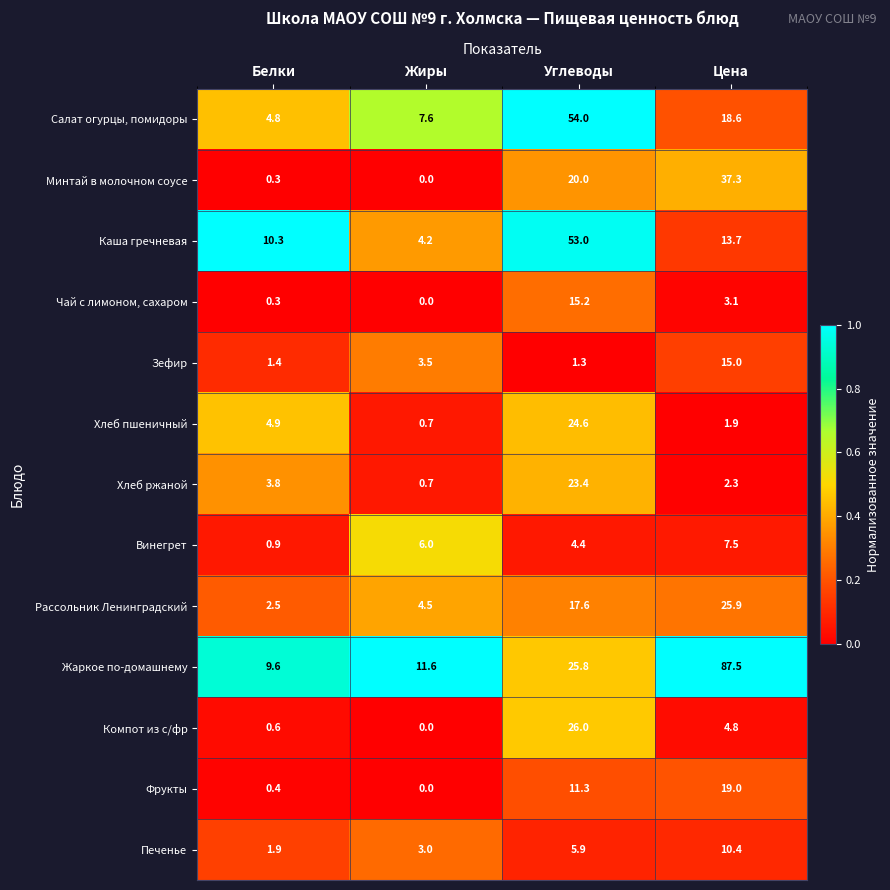

List the series in order of their peak value, lowest first.

Винегрет, Печенье, Зефир, Чай с лимоном, сахаром, Фрукты, Хлеб ржаной, Хлеб пшеничный, Рассольник Ленинградский, Компот из с/фр, Минтай в молочном соусе, Каша гречневая, Салат огурцы, помидоры, Жаркое по-домашнему